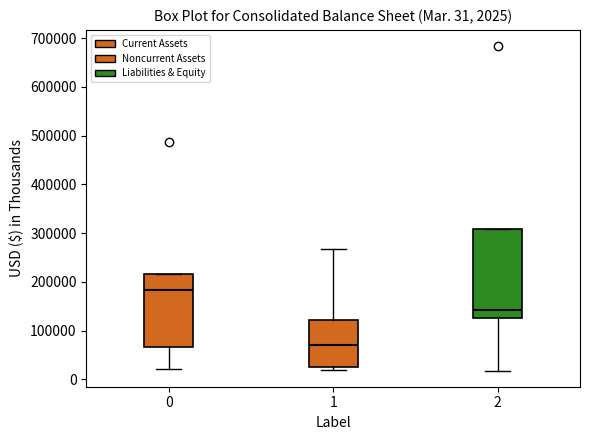

Which box's median line is the lowest?

1